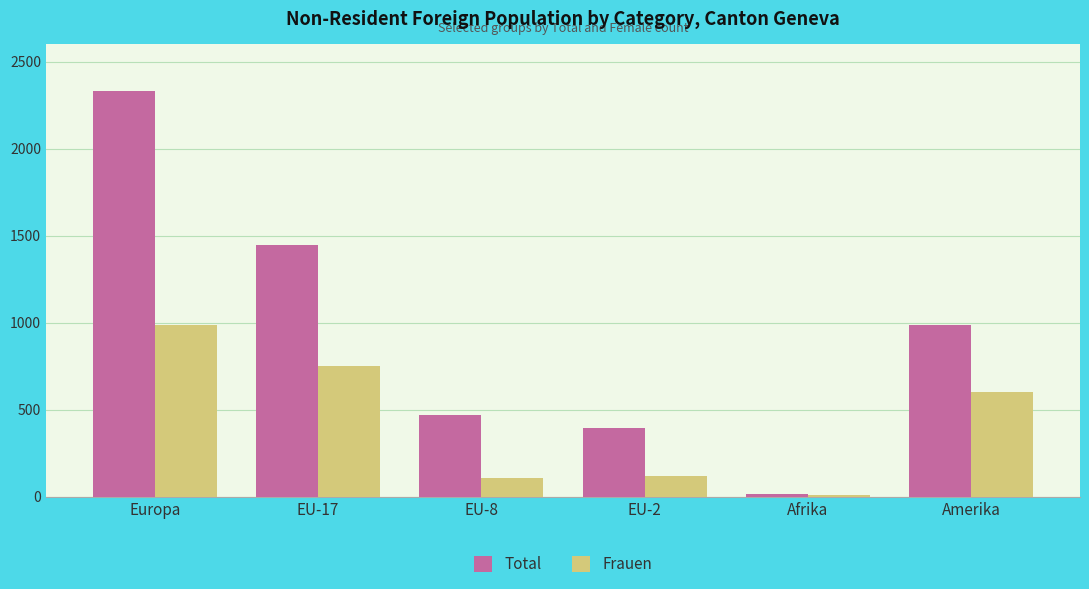

Does the chart contain stacked bars?

No